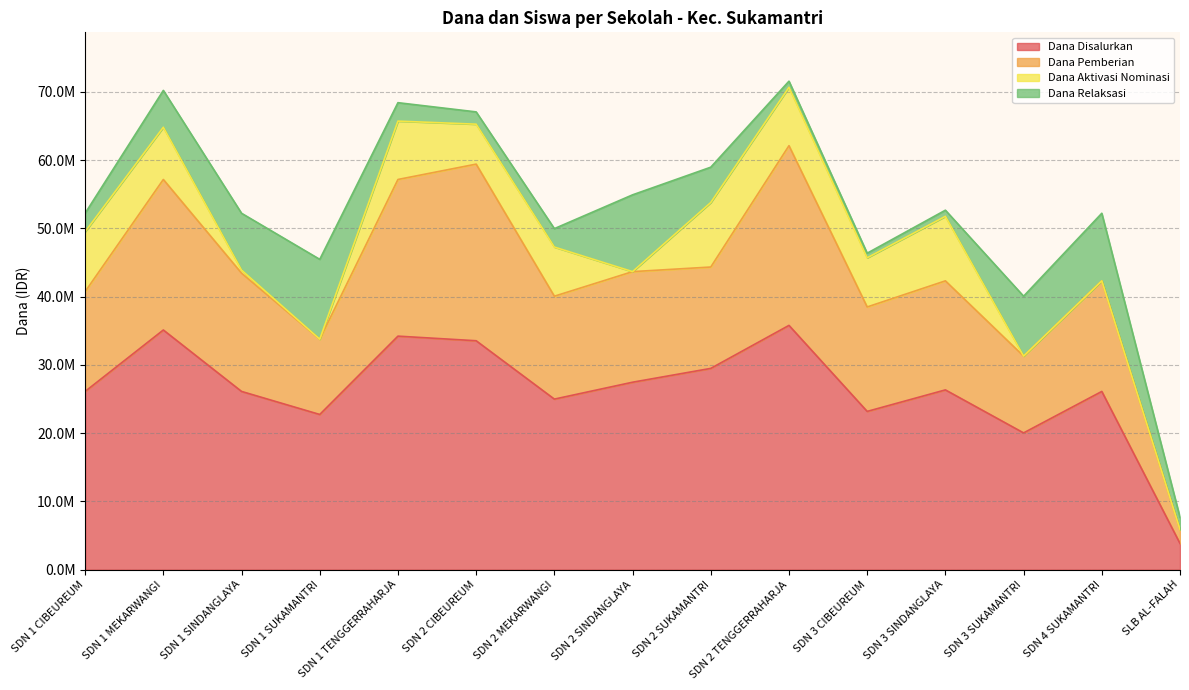

At which category does Siswa Disalurkan reach its first local valley?

SDN 1 SUKAMANTRI